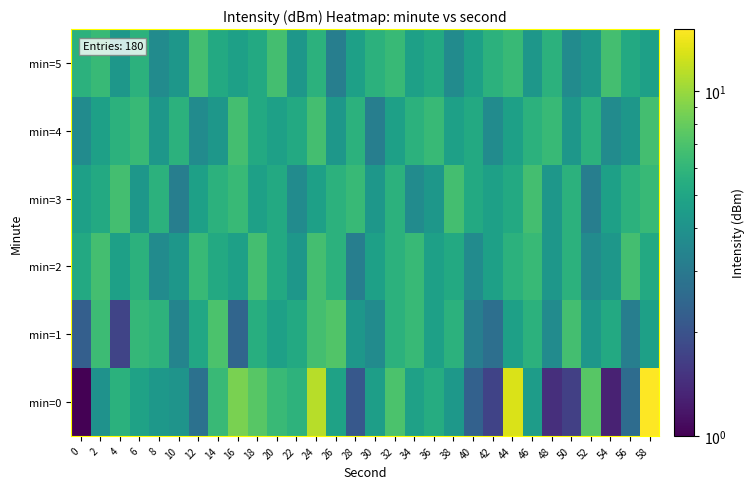

What is the total value across all series at 52?

28.5